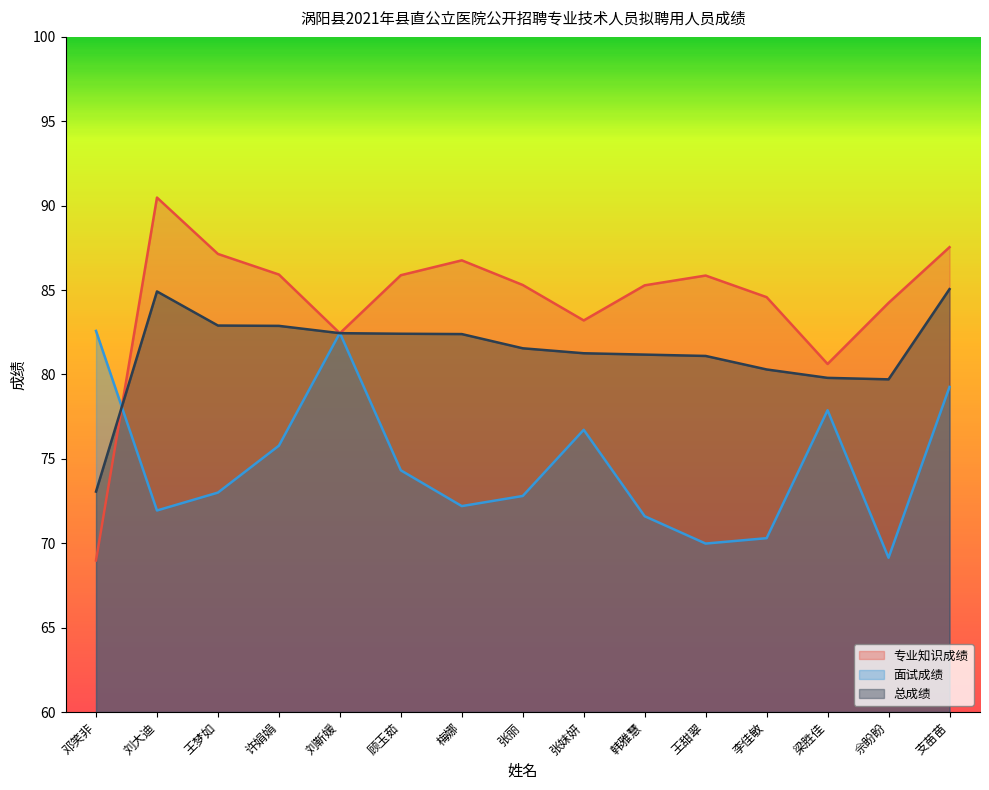

Between 梁胜佳 and 张丽, which is larger?

张丽